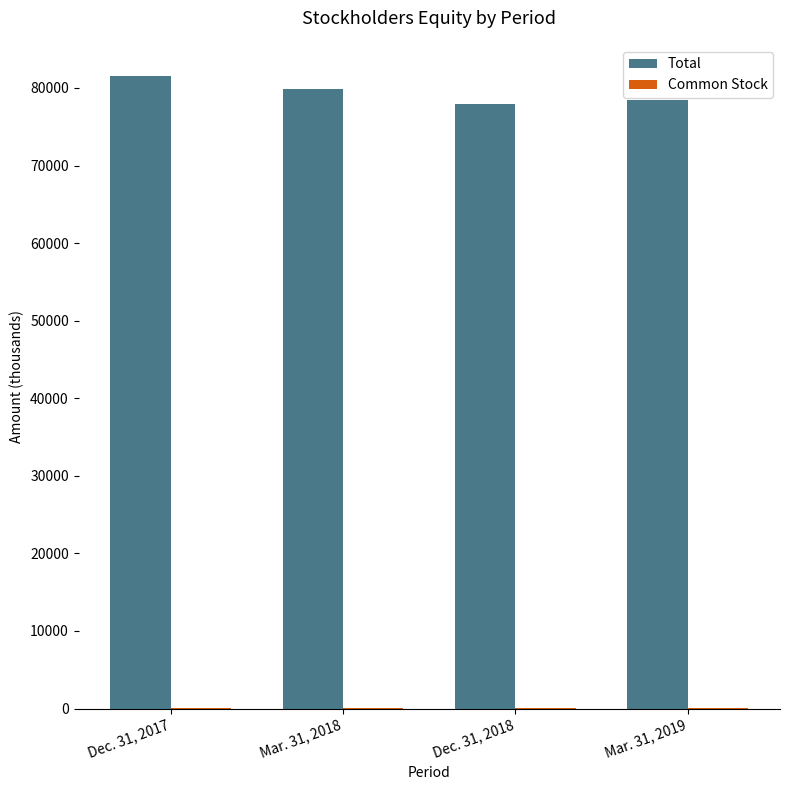

Count the number of categories in the chart.

4